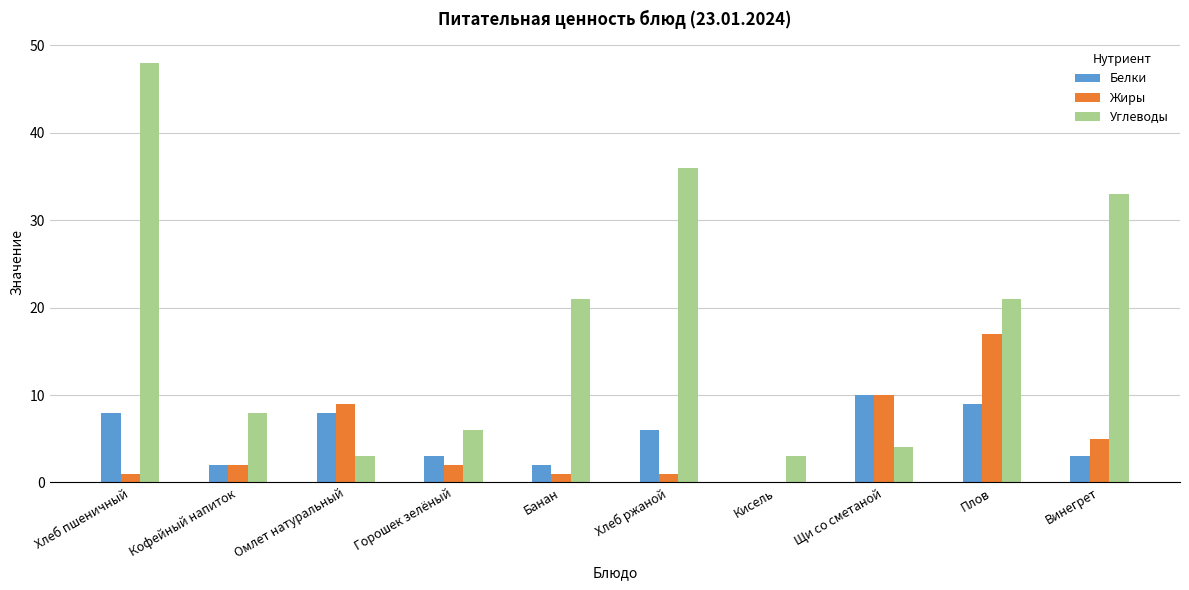

Which series changed the most between Кофейный напиток and Кисель?

Углеводы